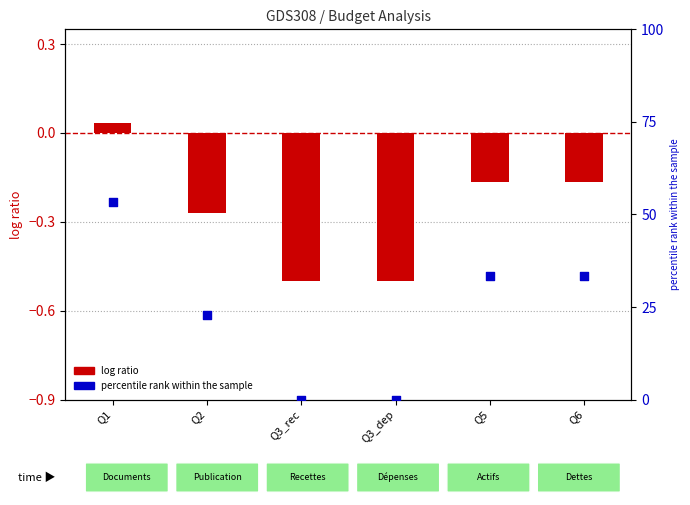

Which series has the largest total across all categories?

percentile rank within the sample